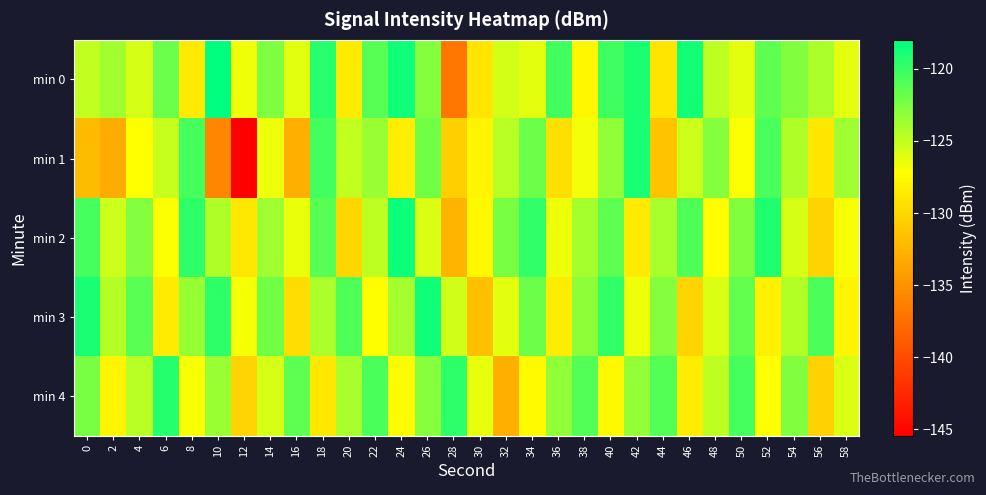

Rank the series at 46 from lowest to highest value.

min 3, min 4, min 1, min 2, min 0